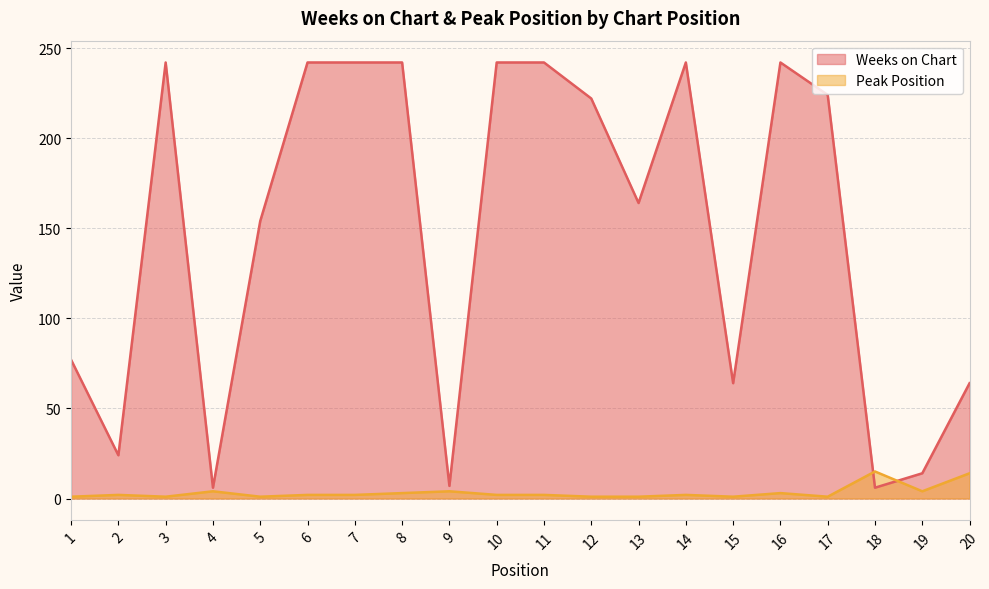

Rank the categories by Weeks on Chart value from lowest to highest.

4, 18, 9, 19, 2, 15, 20, 1, 5, 13, 12, 17, 3, 6, 7, 8, 10, 11, 14, 16